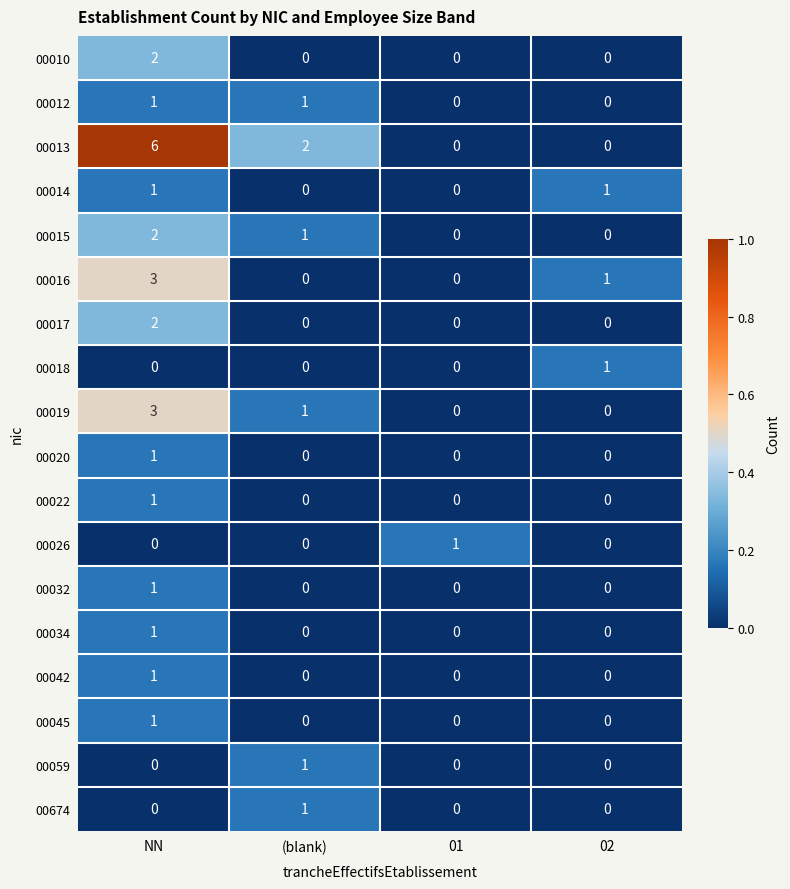

Which series has the largest total across all categories?

00013